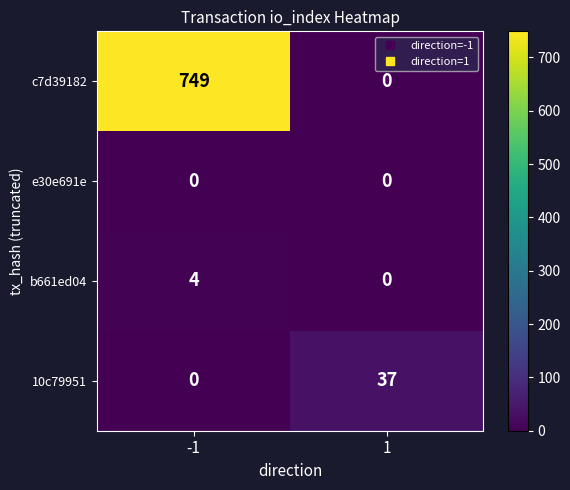

What is the total value across all series at -1?

753